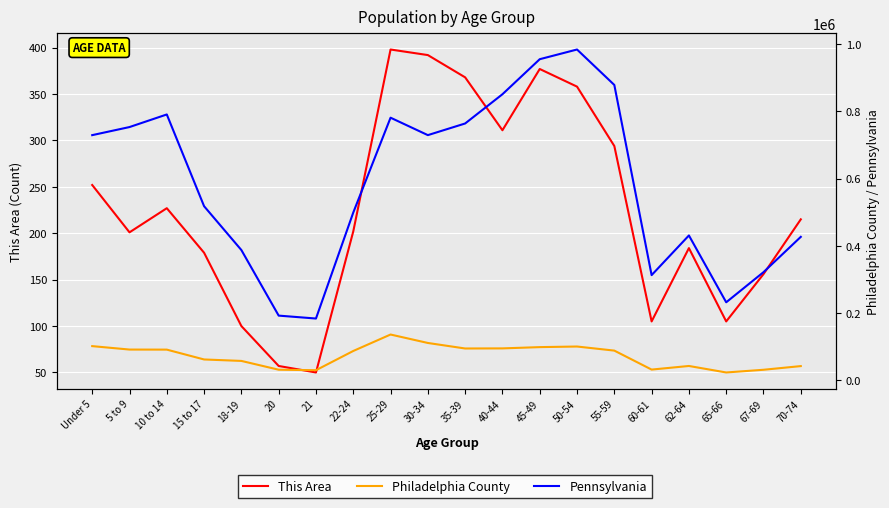

At which category does Pennsylvania reach its first local valley?

21